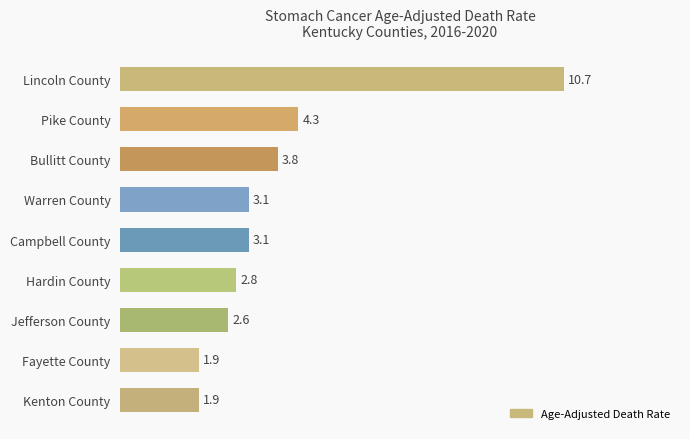

Which has a higher value, Fayette County or Warren County?

Warren County